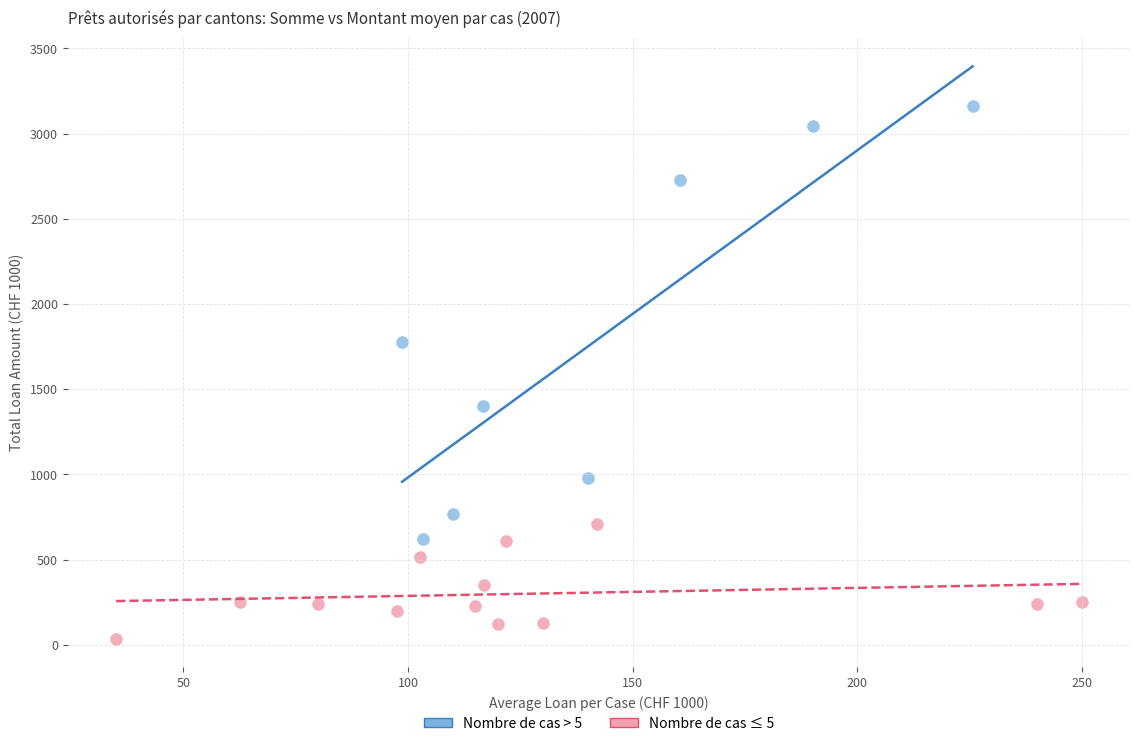

Which series contains the lowest Y value?

Nombre de cas ≤ 5